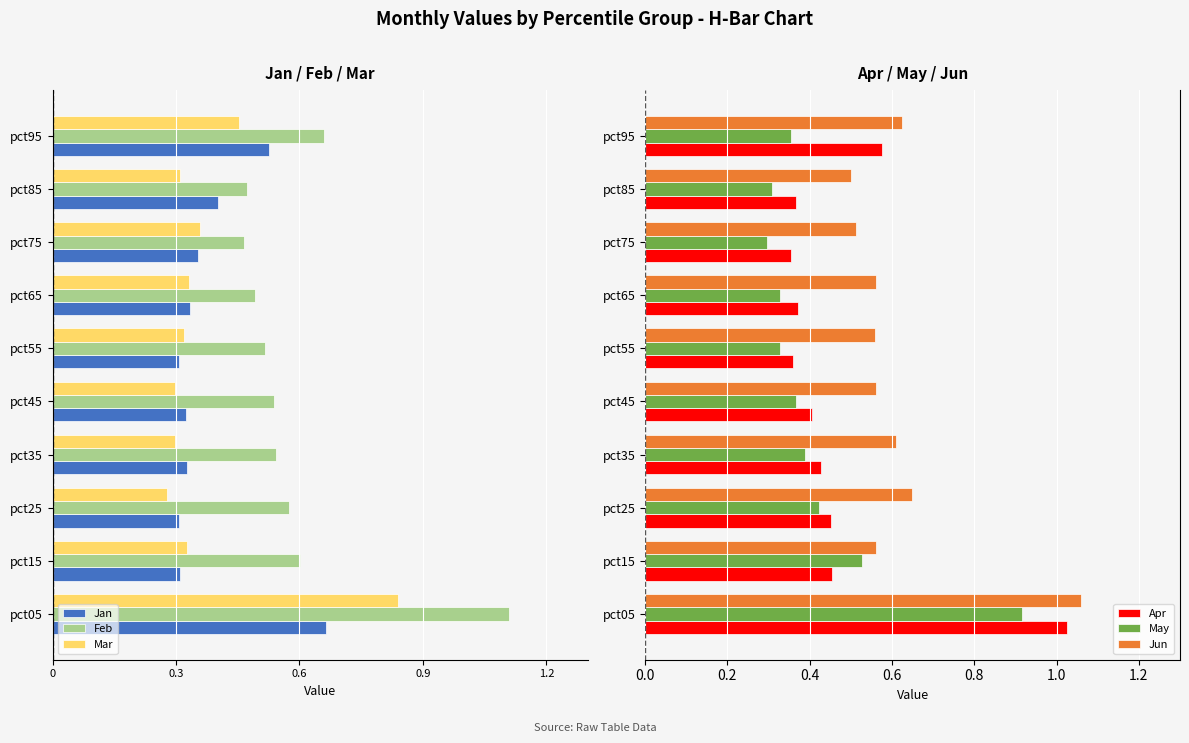

What is the sum of the May values at pct05 and pct35?

1.3